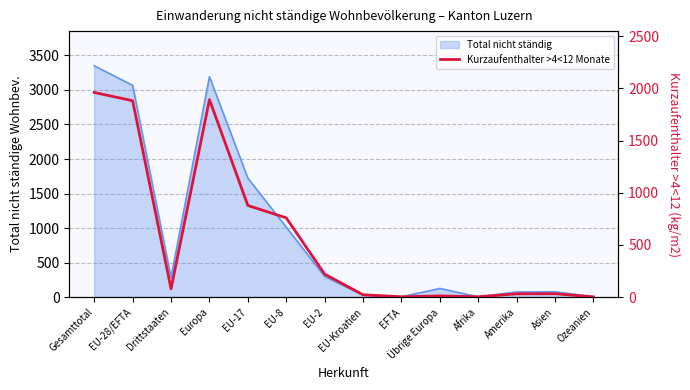

Reading left to right, what are all the values shown in this chart?

Gesamttotal=1961	EU-28/EFTA=1882	Drittstaaten=79	Europa=1893	EU-17=878	EU-8=759	EU-2=220	EU-Kroatien=22	EFTA=3	Übrige Europa=11	Afrika=3	Amerika=31	Asien=32	Ozeanien=2